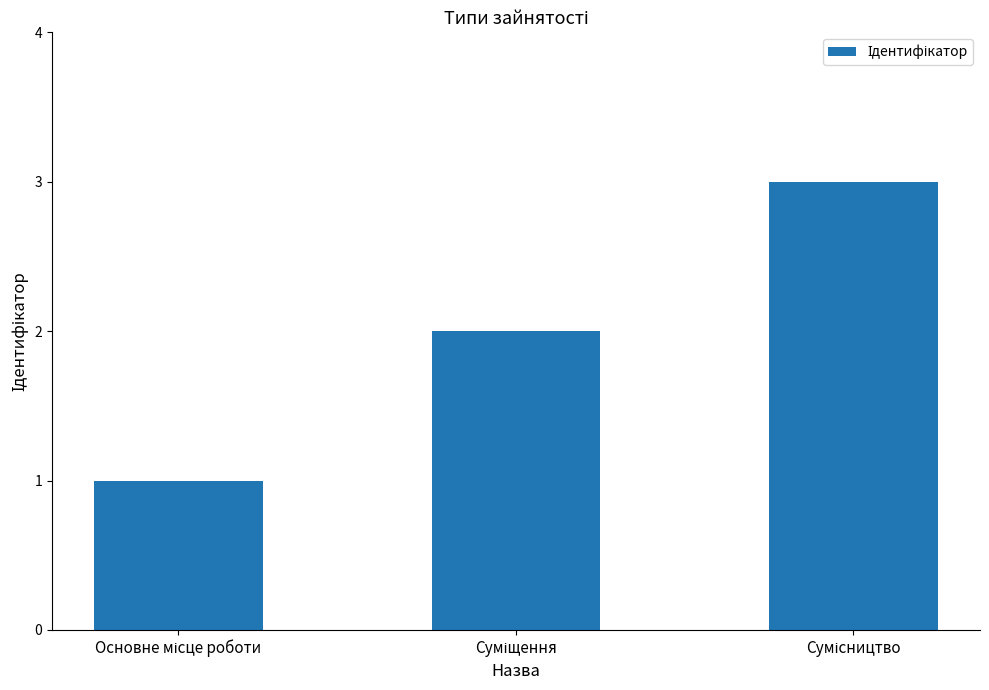

What is the sum of all values?

6